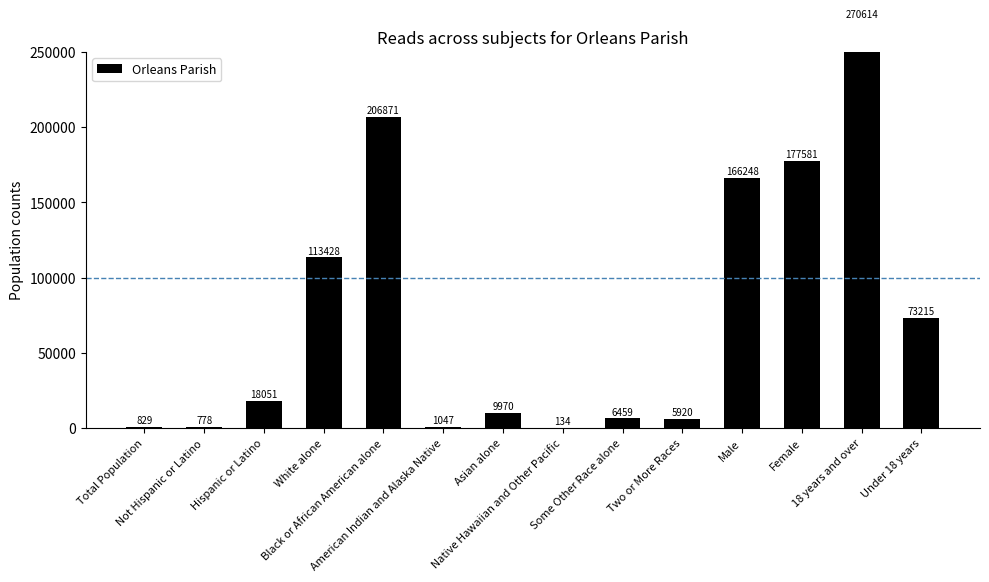

What is the change in value from Not Hispanic or Latino to Asian alone?

+9192